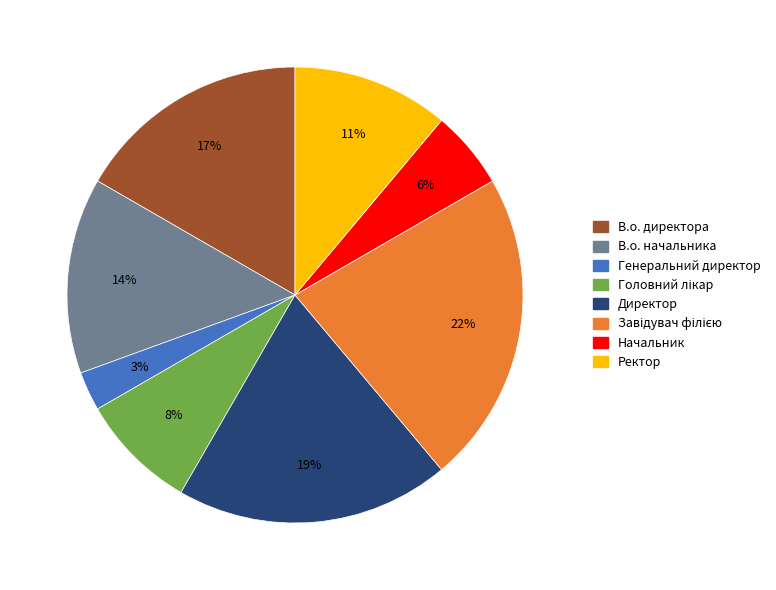

What is the smallest slice in the pie chart?

Генеральний директор